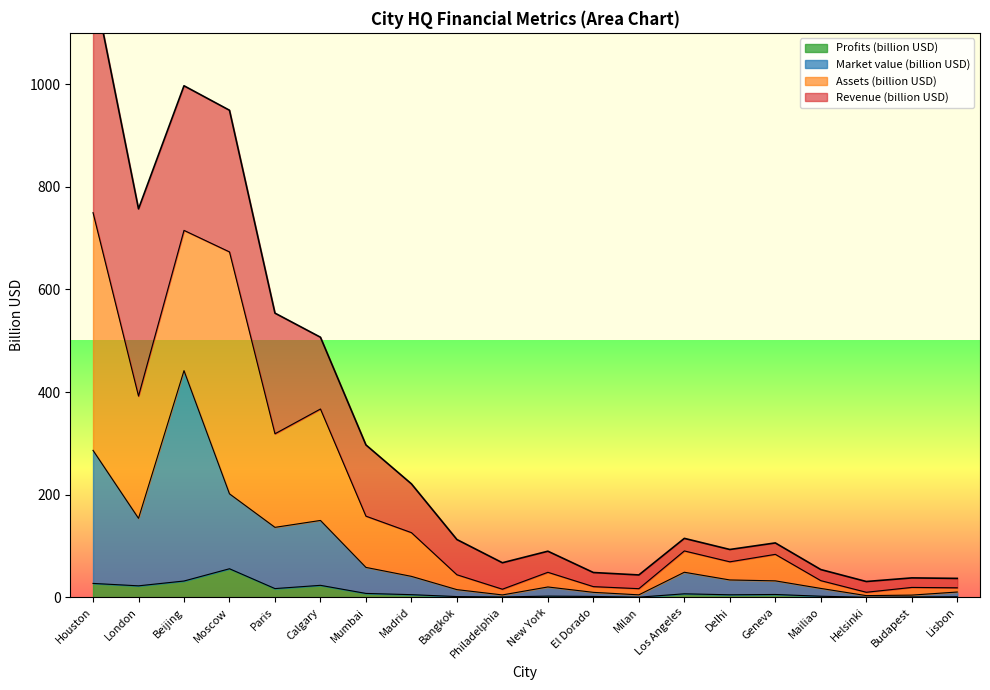

What is the difference between the second highest and second lowest values in the Profits (billion USD) series?

31.5